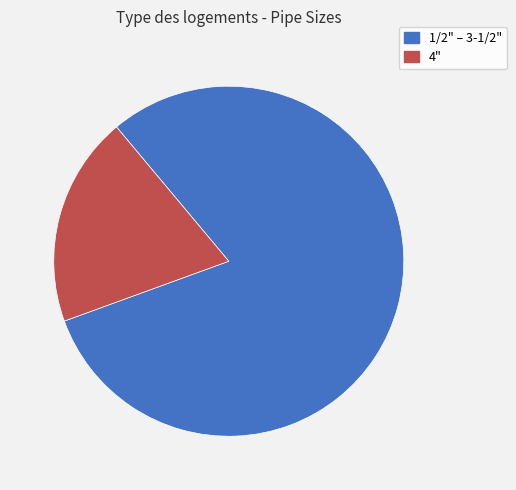

Count the number of slices in the pie.

2